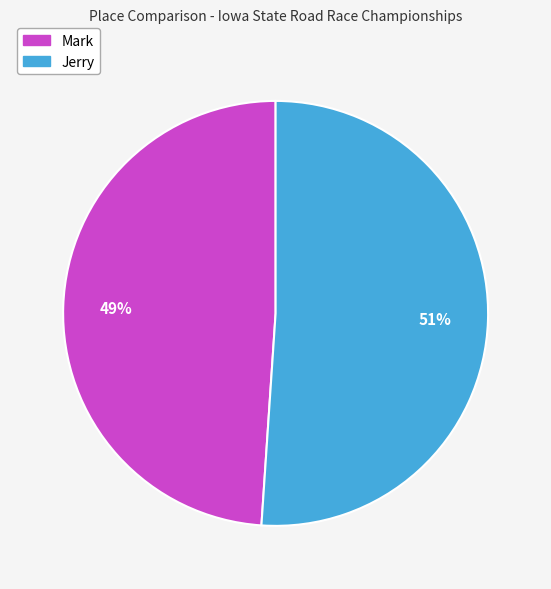

What is the ratio of the value at Jerry to the value at Mark?

1.0